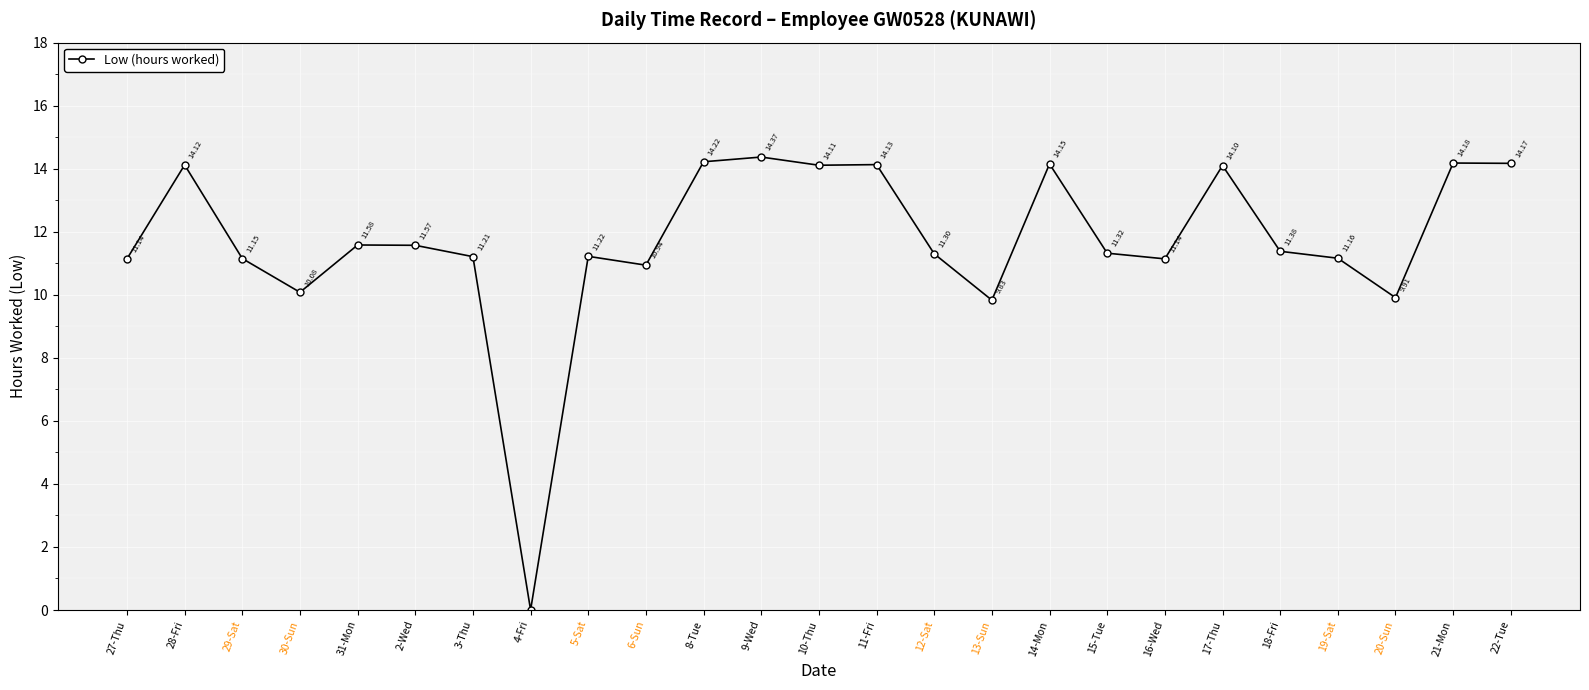

What is the maximum value shown in the chart?

14.4